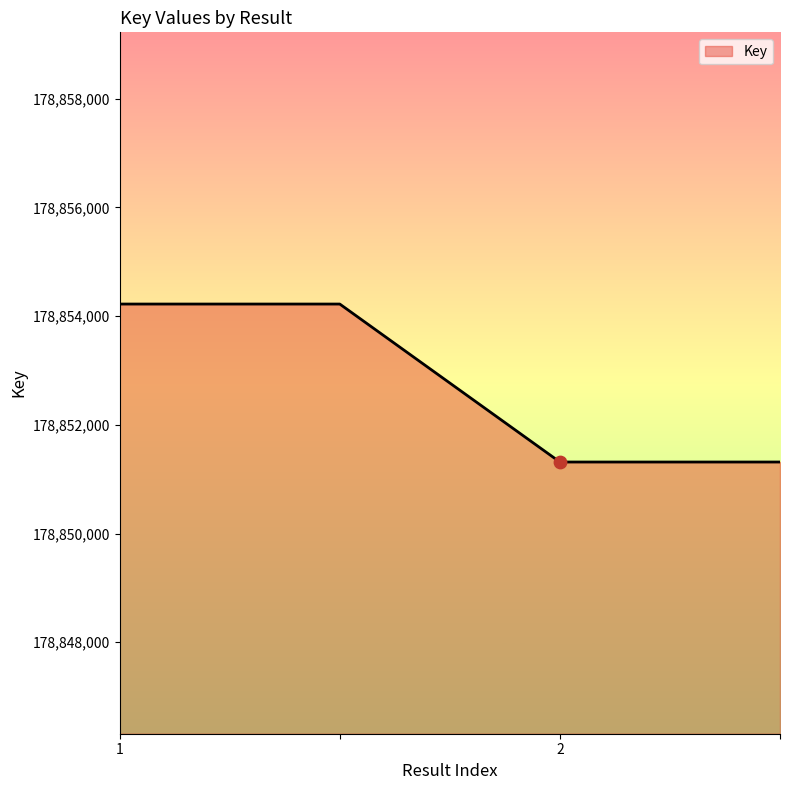

What is the sum of all values?

715411078